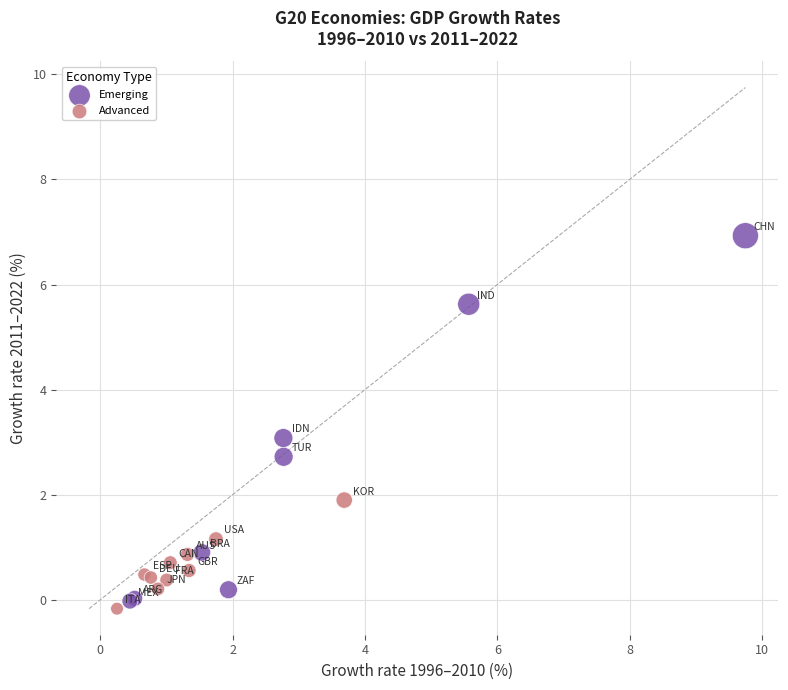

Which series has the widest spread of Y values?

Emerging